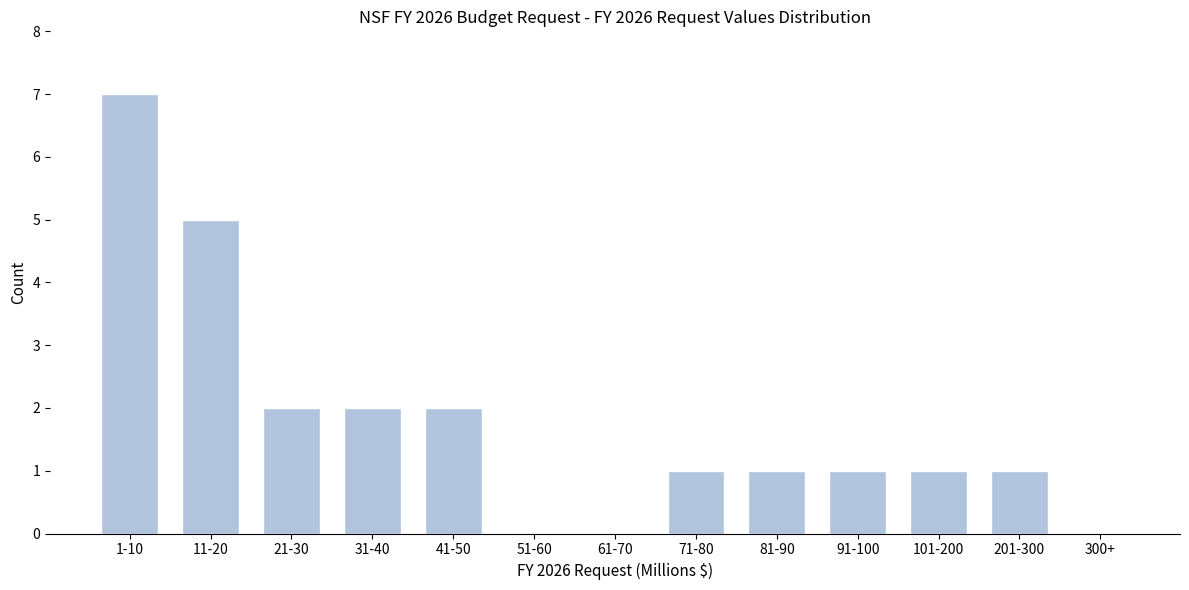

Reading right to left, list all the values displayed in this chart.

300+=0	201-300=1	101-200=1	91-100=1	81-90=1	71-80=1	61-70=0	51-60=0	41-50=2	31-40=2	21-30=2	11-20=5	1-10=7